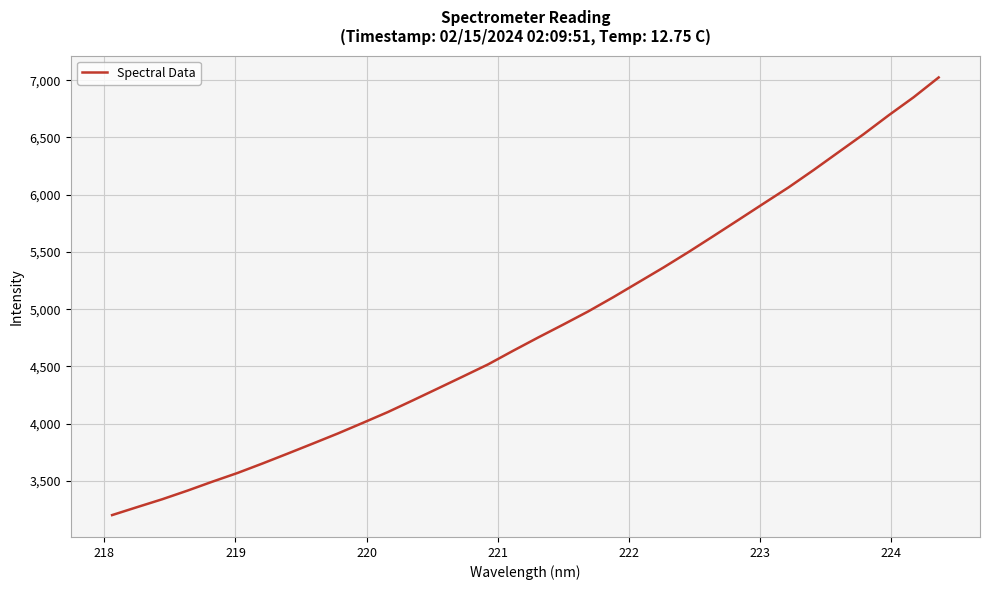

What is the difference between the second highest and minimum values?

3649.0